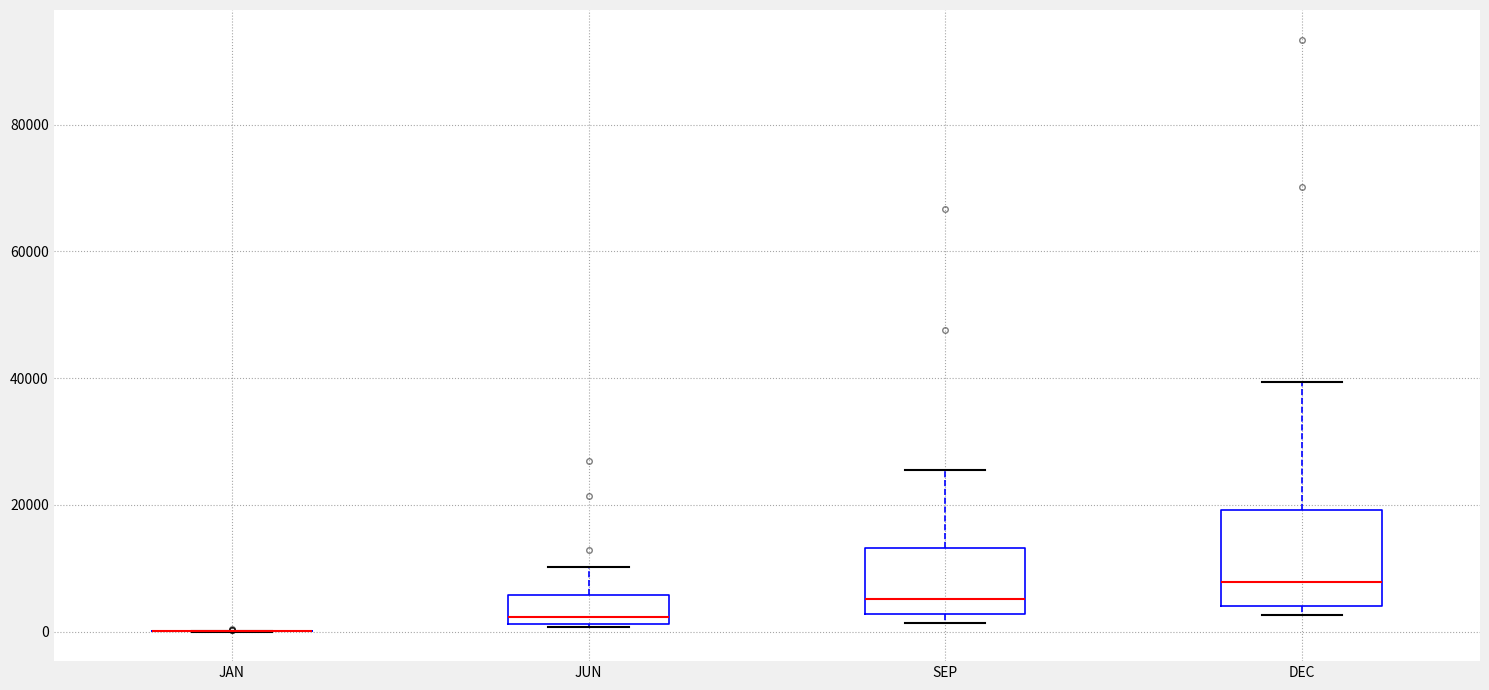

Reading left to right, transcribe this box plot: for each box, give where its median line is, the range the box spans, and where its two whiskers end, as read against the y-axis. The values are not printed on the chart, so give them approximately, as read against the axis.

JAN: box collapsed to a line at 0, whiskers 0 to 0
JUN: median 2000 (just above the box's lower edge), box 2000 to 6000, whiskers 0 to 10000
SEP: median 6000, box 2000 to 14000, whiskers 2000 (just below the box's lower edge) to 26000
DEC: median 8000, box 4000 to 20000, whiskers 2000 to 40000